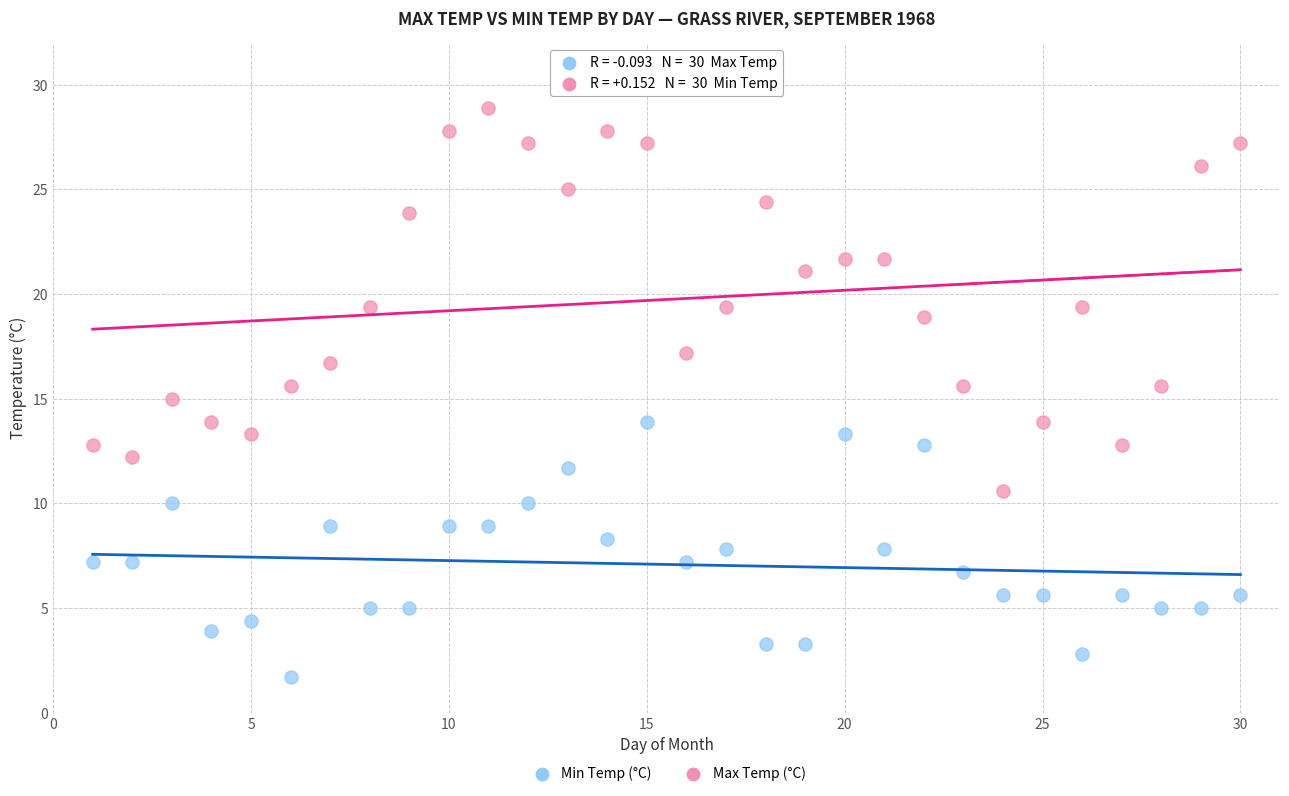

Across all data points, what is the range of X values (max minus min)?

29.0